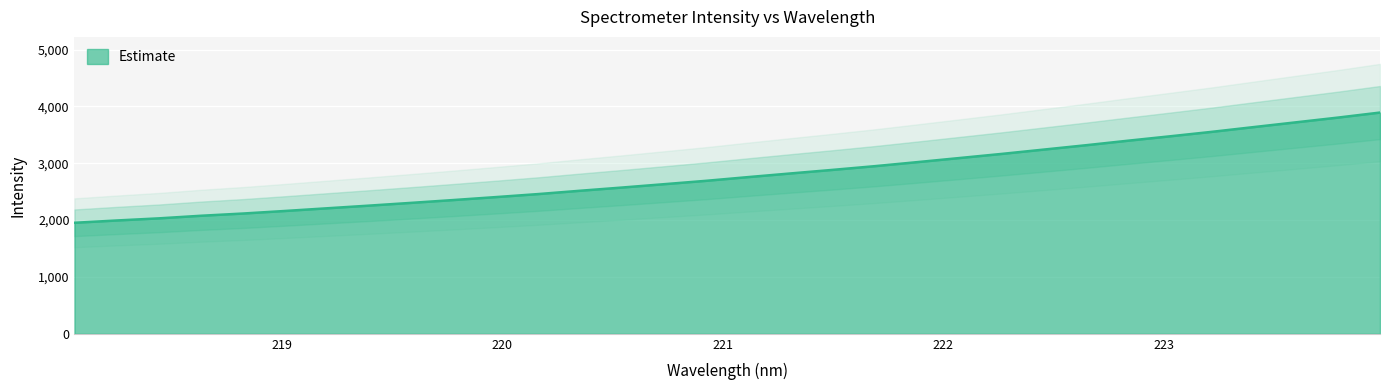

Reading left to right, list all the values displayed in this chart.

1952.7	1993.3	2030.7	2076.4	2115.7	2160.9	2208.1	2255.2	2303.7	2353.4	2404.9	2457.8	2516.4	2573.2	2632.2	2691.8	2757.3	2821.0	2883.8	2948.9	3019.5	3091.3	3163.6	3239.7	3316.1	3395.7	3473.2	3552.3	3636.3	3719.7	3803.1	3891.6